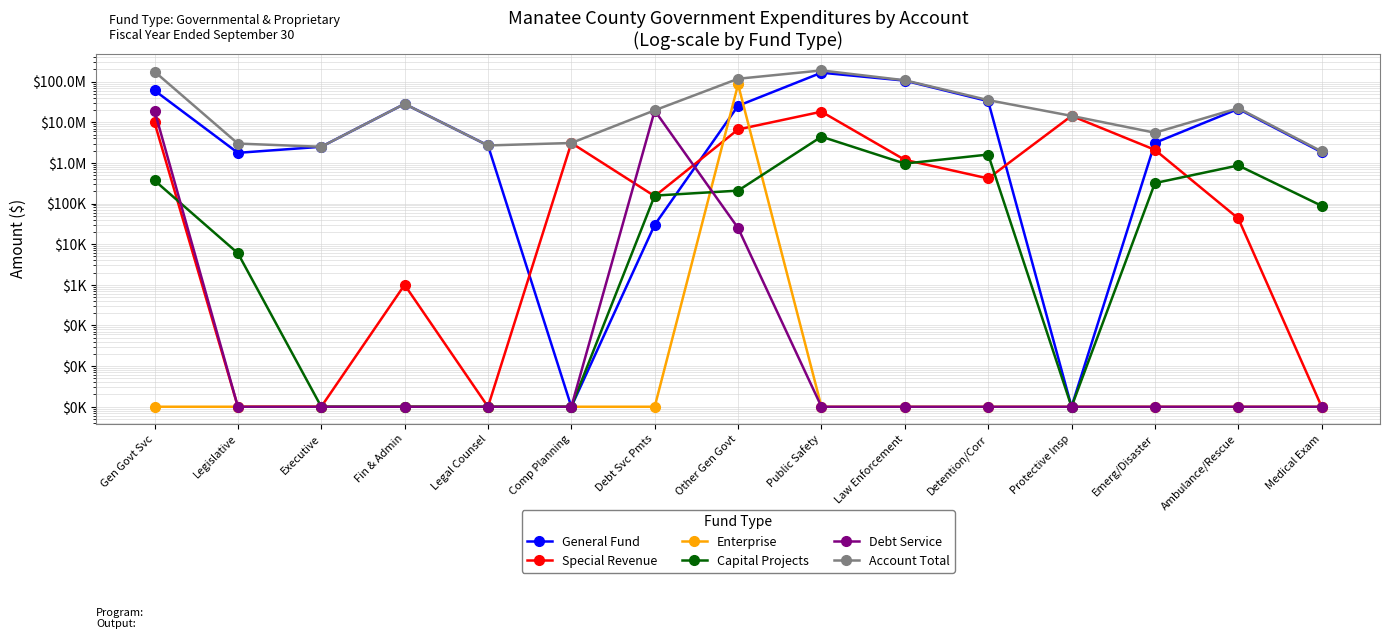

Reading right to left, transcribe all the data shown in this chart.

General Fund: Medical Exam=1836000	Ambulance/Rescue=21355000	Emerg/Disaster=3119000	Protective Insp=1	Detention/Corr=33115000	Law Enforcement=106024000	Public Safety=166168000	Other Gen Govt=25463000	Debt Svc Pmts=30000	Comp Planning=1	Legal Counsel=2691000	Fin & Admin=28368000	Executive=2498000	Legislative=1771000	Gen Govt Svc=60821000
Special Revenue: Medical Exam=1	Ambulance/Rescue=43000	Emerg/Disaster=2100000	Protective Insp=14374000	Detention/Corr=415000	Law Enforcement=1191000	Public Safety=18234000	Other Gen Govt=6664000	Debt Svc Pmts=152000	Comp Planning=3095000	Legal Counsel=1	Fin & Admin=1000	Executive=1	Legislative=1	Gen Govt Svc=9912000
Enterprise: Medical Exam=1	Ambulance/Rescue=1	Emerg/Disaster=1	Protective Insp=1	Detention/Corr=1	Law Enforcement=1	Public Safety=1	Other Gen Govt=85437000	Debt Svc Pmts=1	Comp Planning=1	Legal Counsel=1	Fin & Admin=1	Executive=1	Legislative=1	Gen Govt Svc=1
Capital Projects: Medical Exam=88000	Ambulance/Rescue=867000	Emerg/Disaster=319000	Protective Insp=1	Detention/Corr=1608000	Law Enforcement=963000	Public Safety=4428000	Other Gen Govt=208000	Debt Svc Pmts=157000	Comp Planning=1	Legal Counsel=1	Fin & Admin=1	Executive=1	Legislative=6000	Gen Govt Svc=371000
Debt Service: Medical Exam=1	Ambulance/Rescue=1	Emerg/Disaster=1	Protective Insp=1	Detention/Corr=1	Law Enforcement=1	Public Safety=1	Other Gen Govt=25000	Debt Svc Pmts=19386000	Comp Planning=1	Legal Counsel=1	Fin & Admin=1	Executive=1	Legislative=1	Gen Govt Svc=19411000
Account Total: Medical Exam=1924000	Ambulance/Rescue=22265000	Emerg/Disaster=5538000	Protective Insp=14374000	Detention/Corr=35138000	Law Enforcement=108178000	Public Safety=188830000	Other Gen Govt=117797000	Debt Svc Pmts=19725000	Comp Planning=3095000	Legal Counsel=2691000	Fin & Admin=28369000	Executive=2498000	Legislative=2995000	Gen Govt Svc=177170000